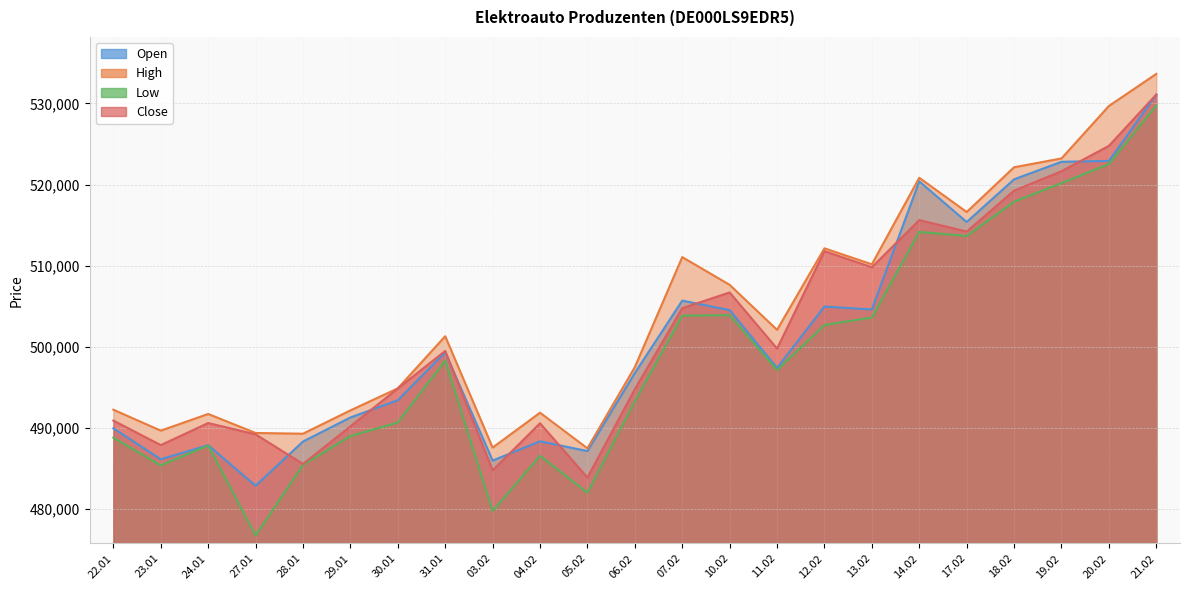

Is the value of High at 20.02 greater than the value of Open at 17.02?

Yes